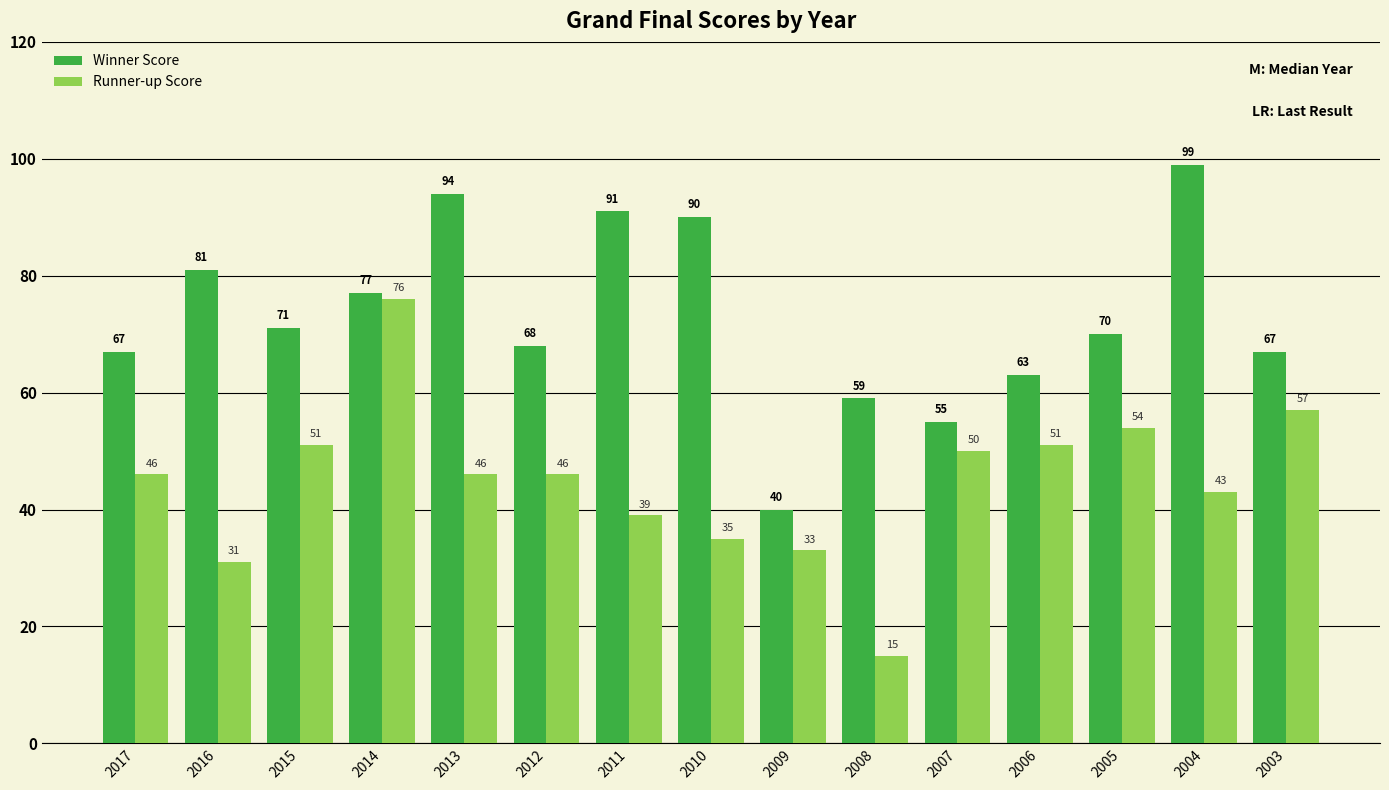

What is the difference between the Winner Score values at 2011 and 2008?

32